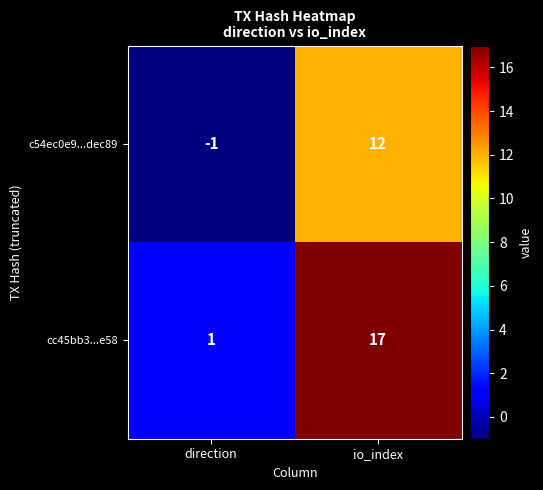

What is the average value of the c54ec0e9...dec89 series?

6